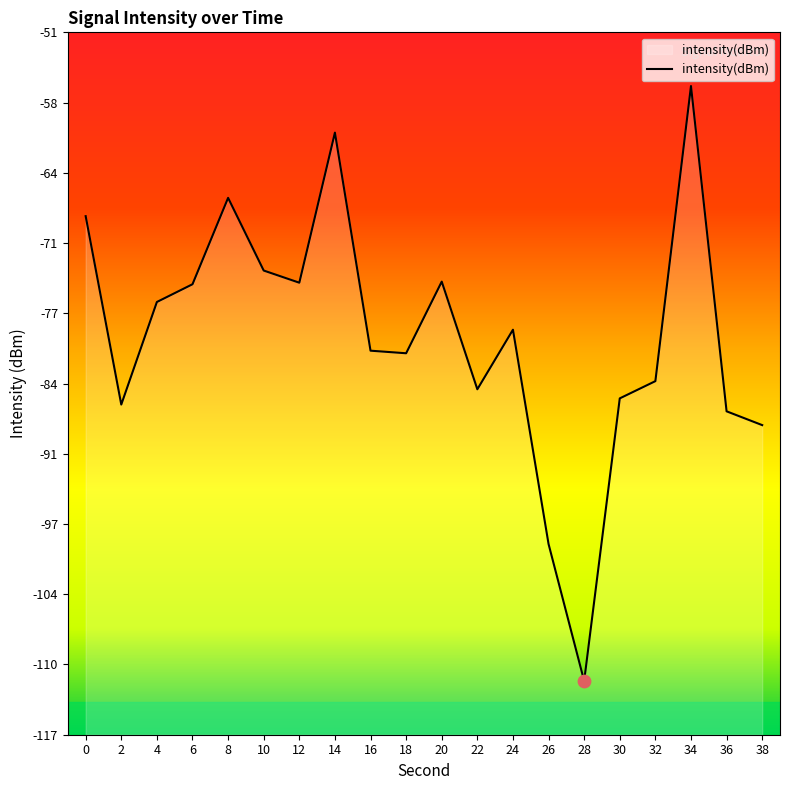

Which has a higher value, 24 or 8?

8